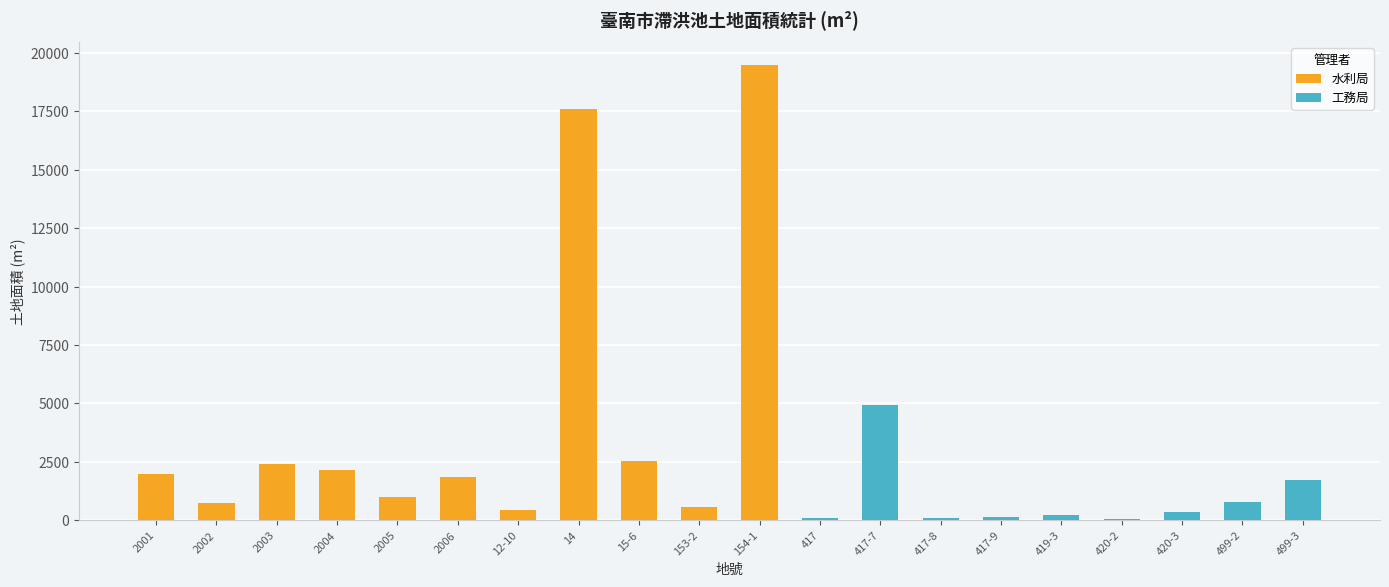

How many values are below 979?

10